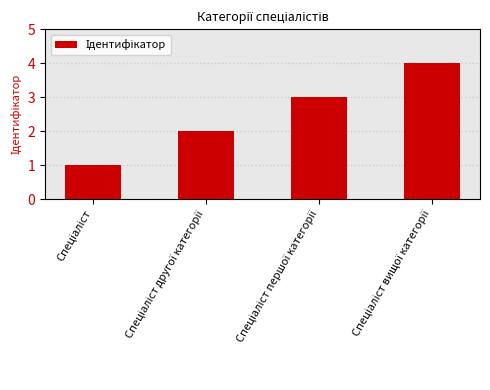

What is the difference between the maximum and minimum values?

3